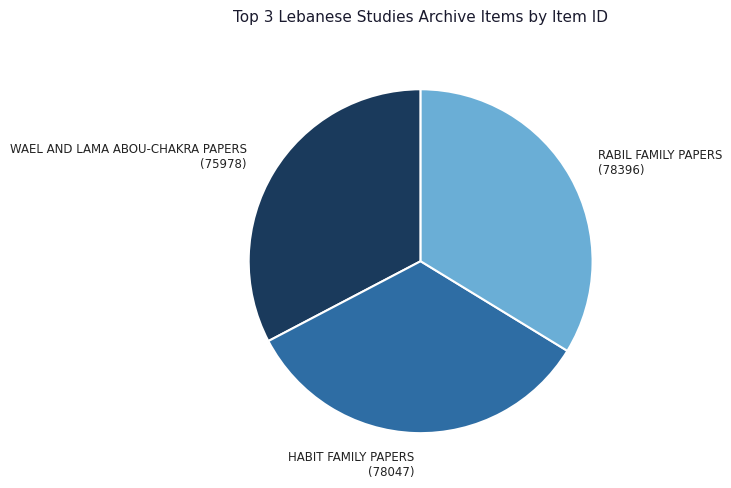

Is there a majority slice in this chart?

No